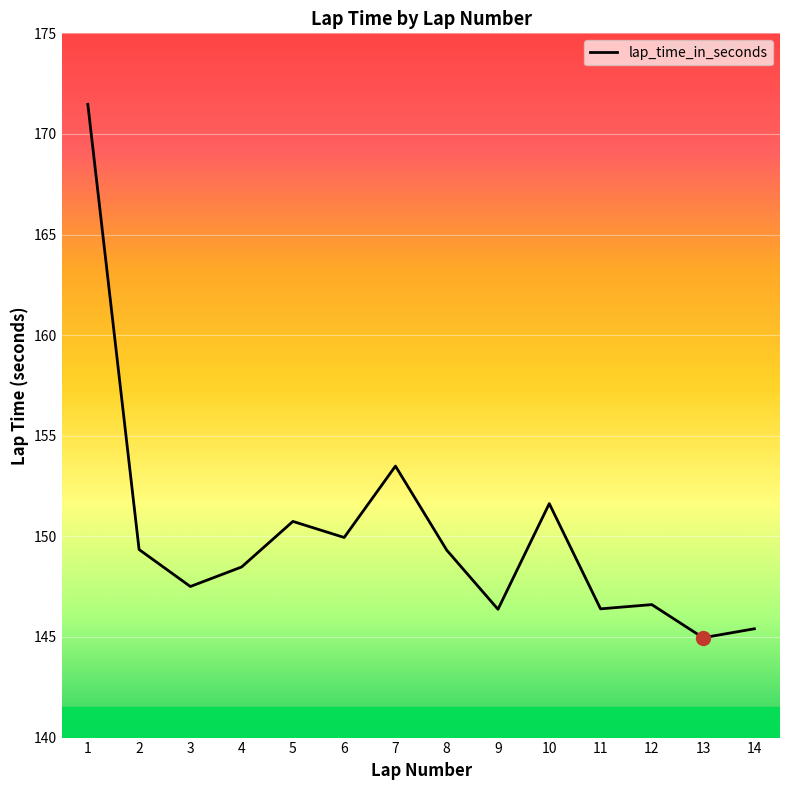

Reading right to left, transcribe all the data shown in this chart.

14=145.4	13=145.0	12=146.6	11=146.4	10=151.6	9=146.4	8=149.3	7=153.5	6=149.9	5=150.7	4=148.5	3=147.5	2=149.3	1=171.5